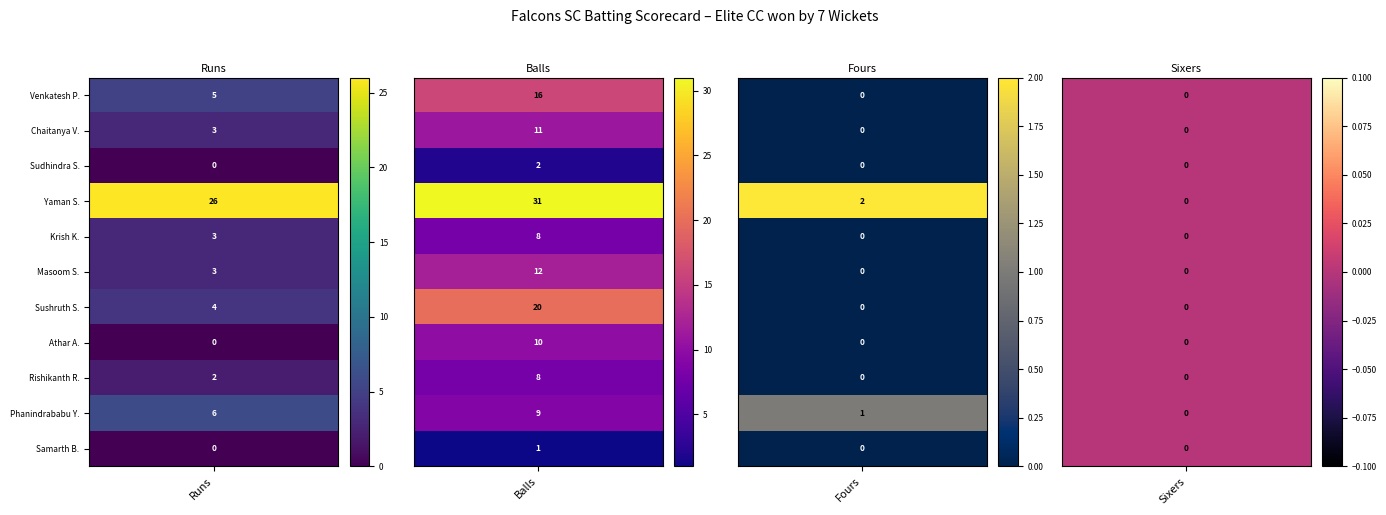

What is the difference between the maximum and minimum values in the Krish Krithivasan series?

8